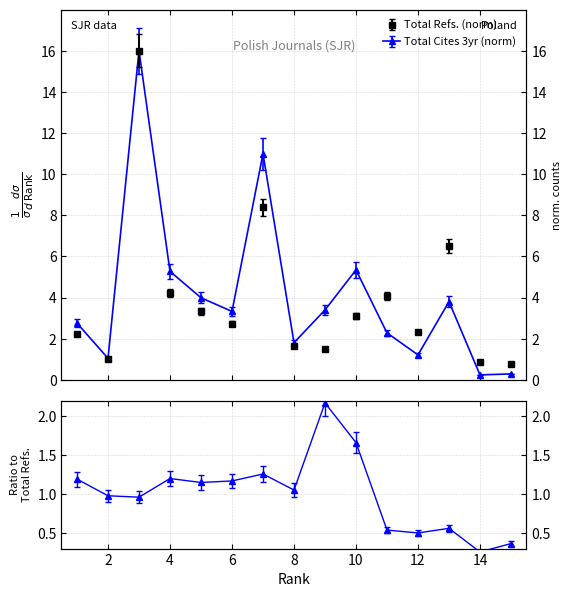

Which series has the largest total across all categories?

Total Cites (3years)